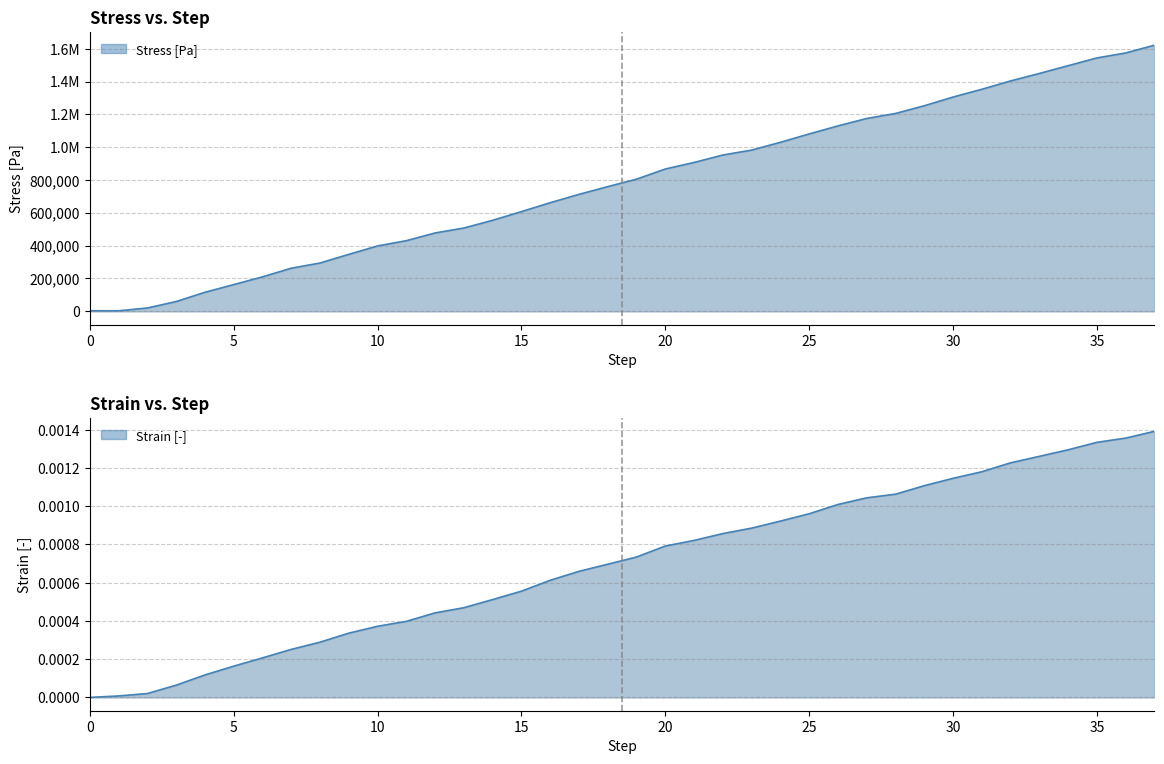

Reading left to right, transcribe all the data shown in this chart.

Stress [Pa]: 0=3475.6	1=3153.6	2=20211.1	3=59407.5	4=115773.2	5=162684.9	6=209713.3	7=262551.0	8=294180.6	9=346906.7	10=398142.9	11=430275.0	12=477257.3	13=507383.1	14=554438.3	15=607301.7	16=661570.0	17=712358.9	18=759635.8	19=804948.1	20=866999.9	21=906801.6	22=952184.4	23=982250.9	24=1029546.0	25=1080686.1	26=1129446.8	27=1174873.8	28=1205333.4	29=1252305.6	30=1305393.1	31=1352791.6	32=1403589.1	33=1449048.5	34=1496458.2	35=1543653.0	36=1573991.9	37=1621333.8
Strain [-]: 0=0.0	1=0.0	2=0.0	3=0.0	4=0.0	5=0.0	6=0.0	7=0.0	8=0.0	9=0.0	10=0.0	11=0.0	12=0.0	13=0.0	14=0.0	15=0.0	16=0.0	17=0.0	18=0.0	19=0.0	20=0.0	21=0.0	22=0.0	23=0.0	24=0.0	25=0.0	26=0.0	27=0.0	28=0.0	29=0.0	30=0.0	31=0.0	32=0.0	33=0.0	34=0.0	35=0.0	36=0.0	37=0.0